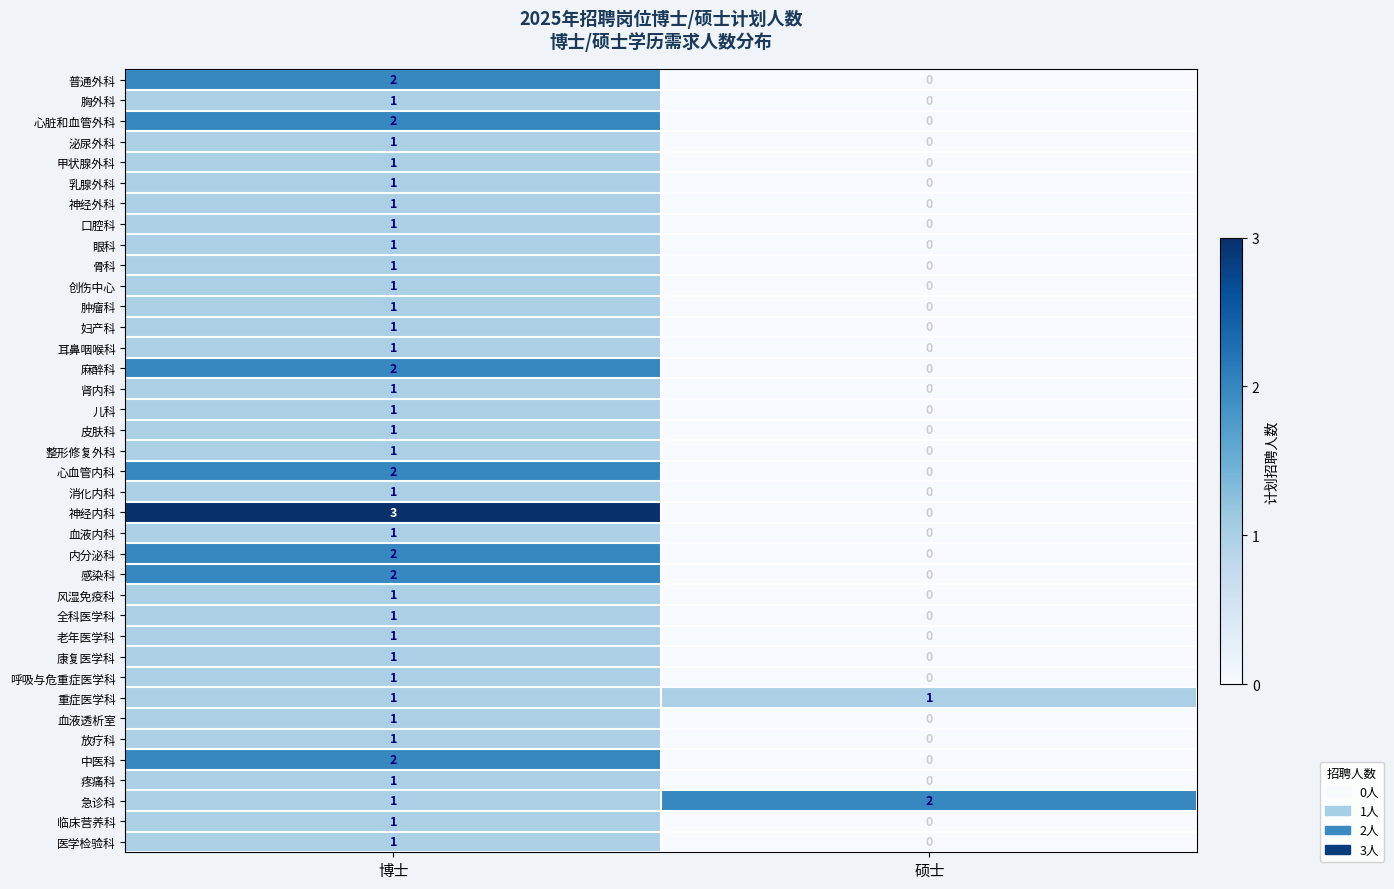

Which series has the widest spread of values?

神经内科